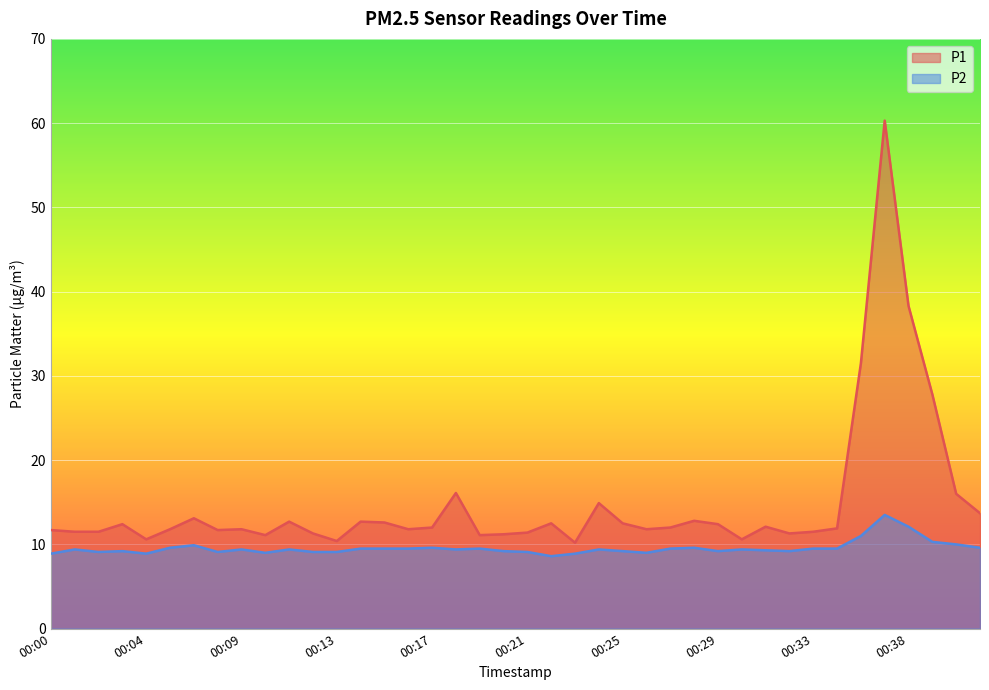

List the labels in order of P2 value, largest first.

00:37, 00:38, 00:36, 00:39, 00:40, 00:06, 00:05, 00:17, 00:28, 00:41, 00:14, 00:15, 00:16, 00:19, 00:27, 00:33, 00:35, 00:01, 00:09, 00:11, 00:18, 00:24, 00:30, 00:31, 00:03, 00:20, 00:25, 00:29, 00:32, 00:02, 00:08, 00:12, 00:13, 00:21, 00:10, 00:26, 00:00, 00:04, 00:23, 00:22